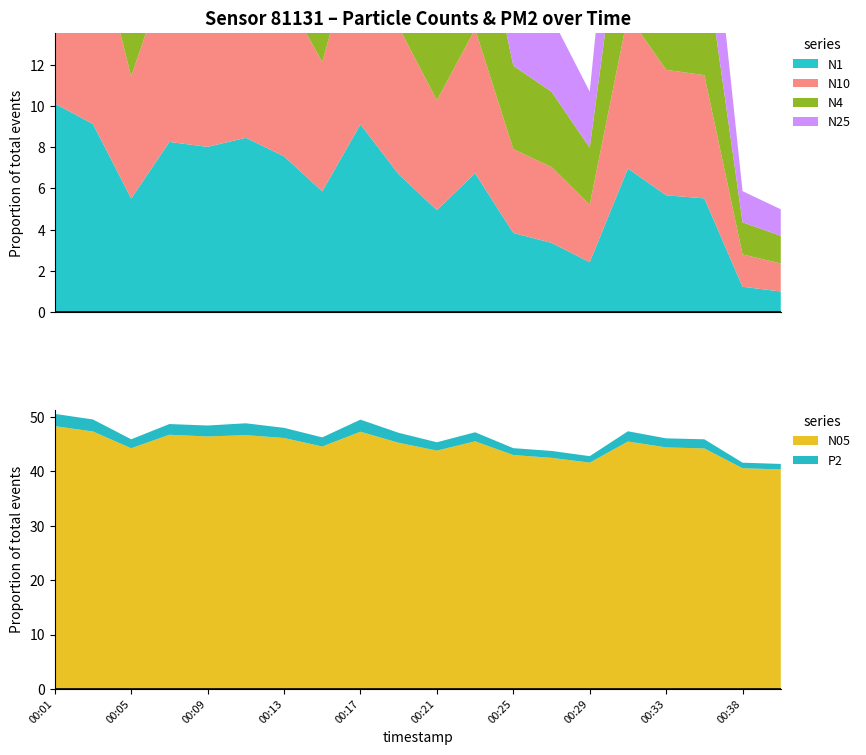

Is it true that N05 equals 26.7 at 00:13?

False